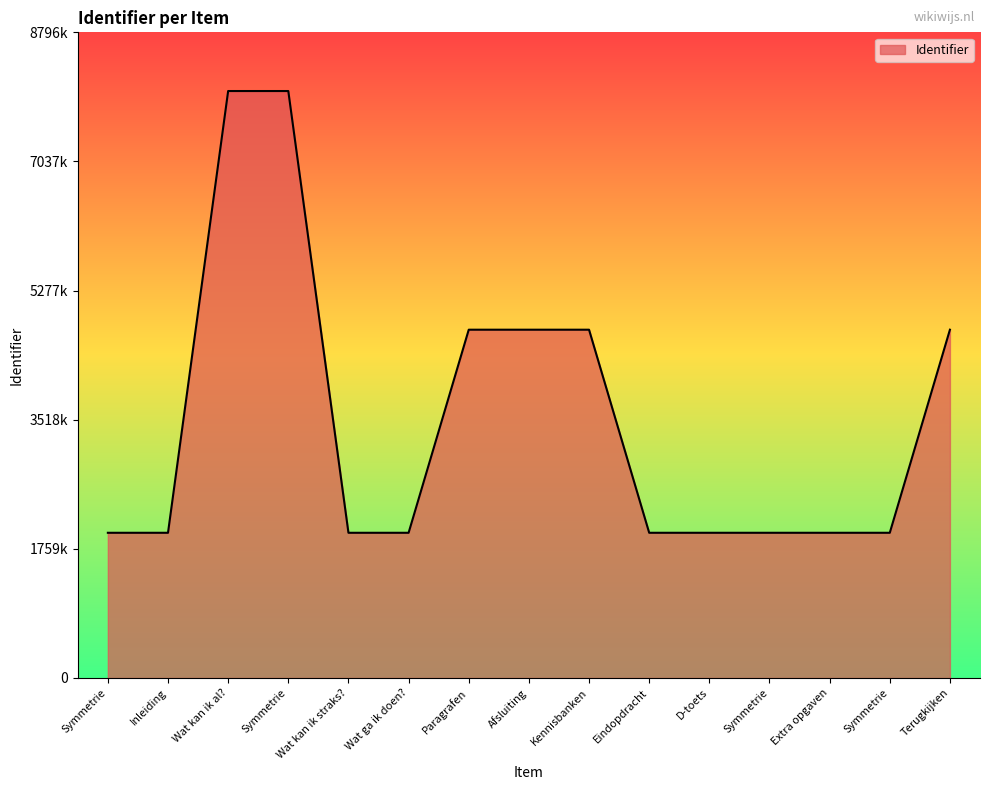

Reading left to right, what are all the values shown in this chart?

1978188	1978189	7996707	7996715	1978191	1978193	4744990	4744992	4744993	1978240	1978250	1978252	1978254	1978256	4745000